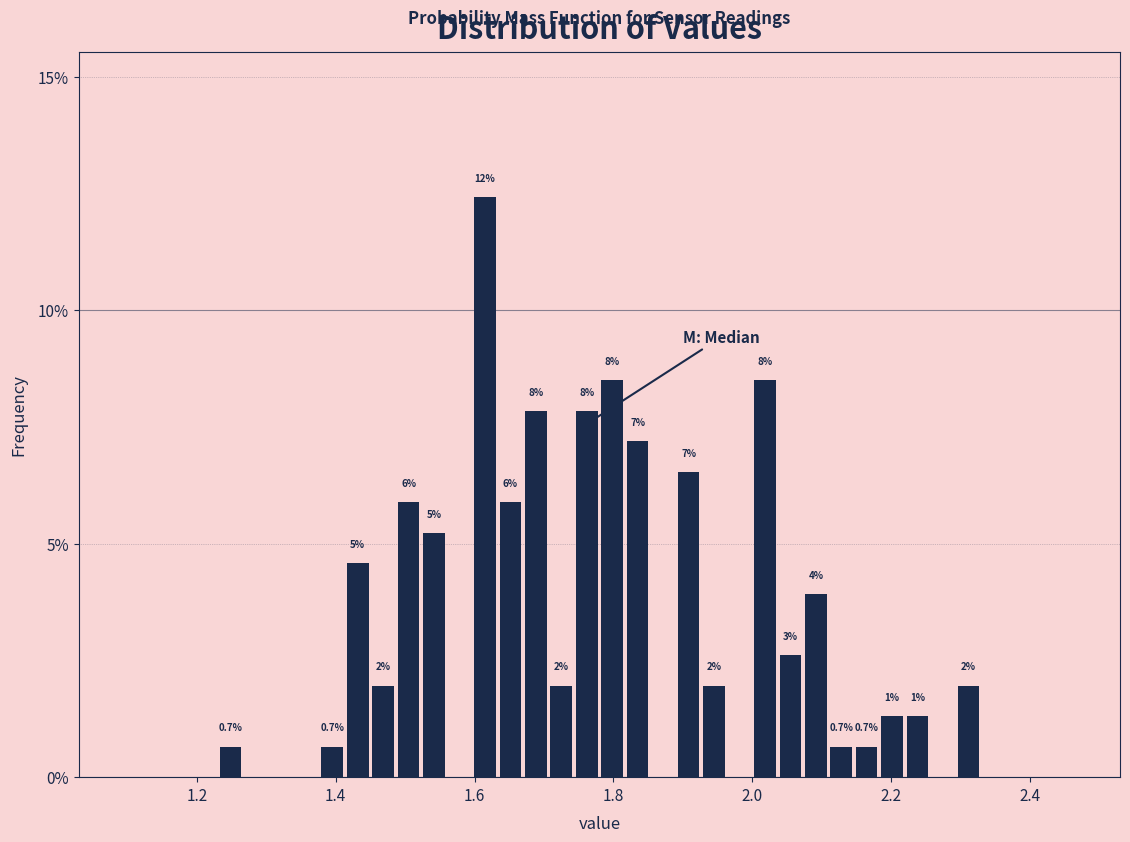

Around what value on the x-axis is the tallest bar? Give the approximate position of its centre, as read against the axis.

1.62